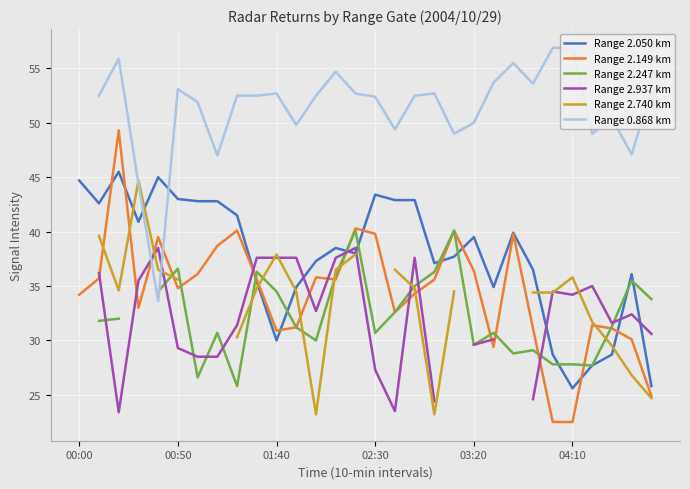

What is the label of the 6th point from the right?

24